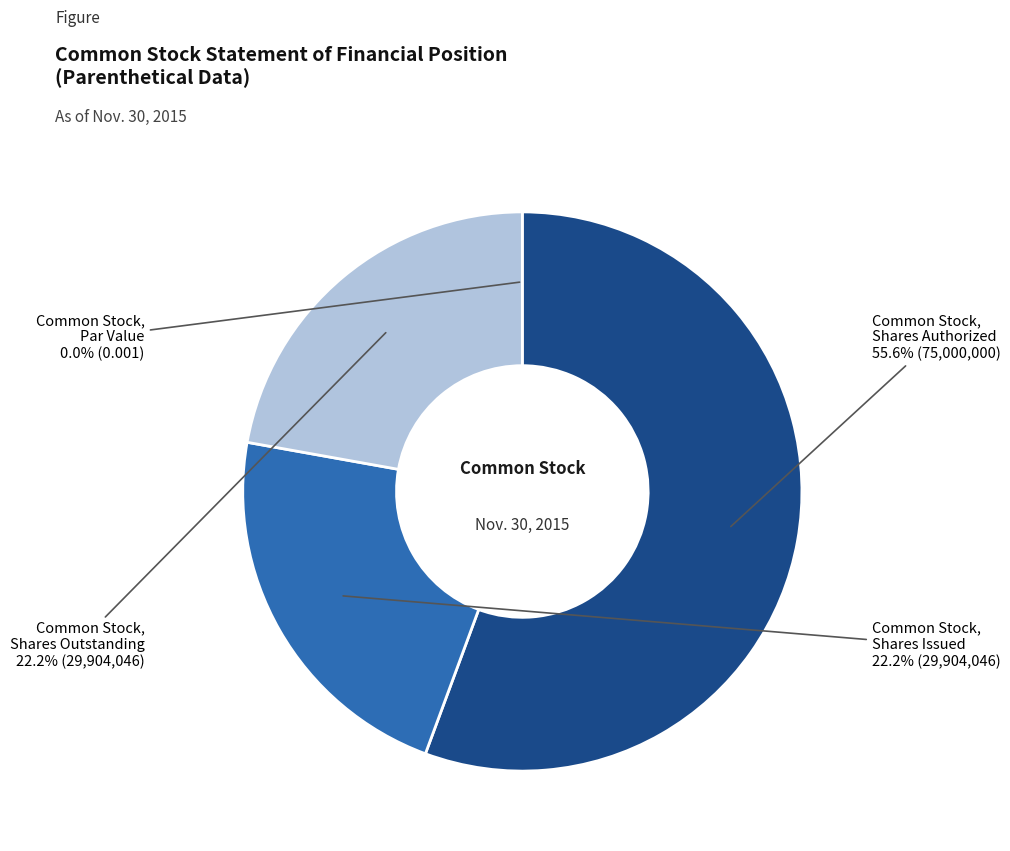

Is there a majority slice in this chart?

Yes